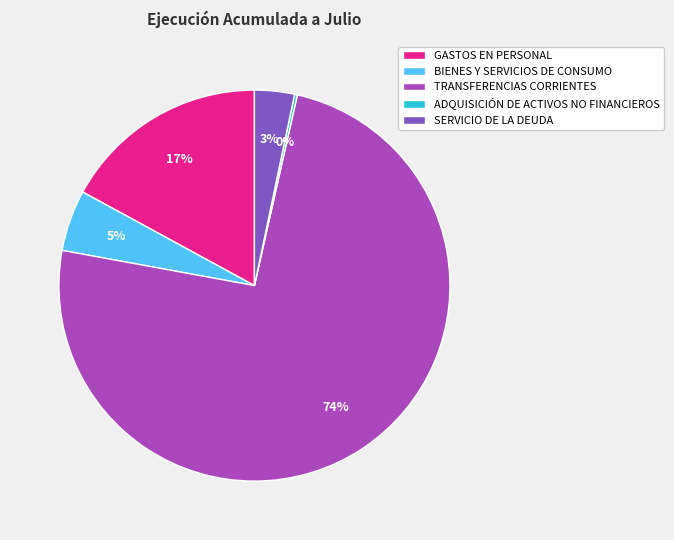

Is the sum of TRANSFERENCIAS CORRIENTES and GASTOS EN PERSONAL greater than half?

Yes